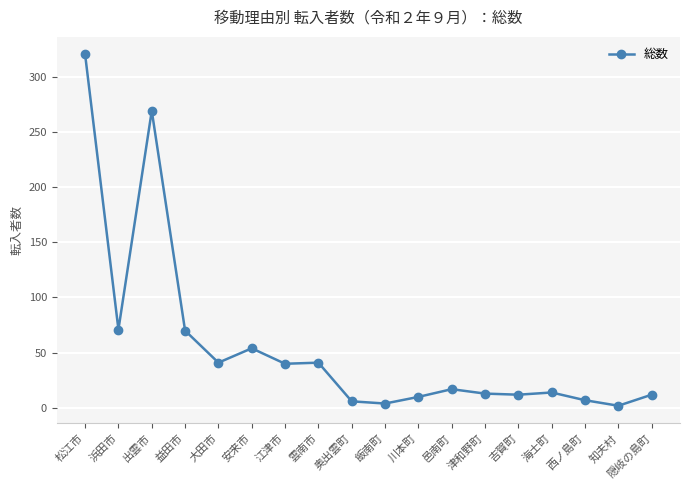

True or false: the data has more than 1 interior local peaks.

True